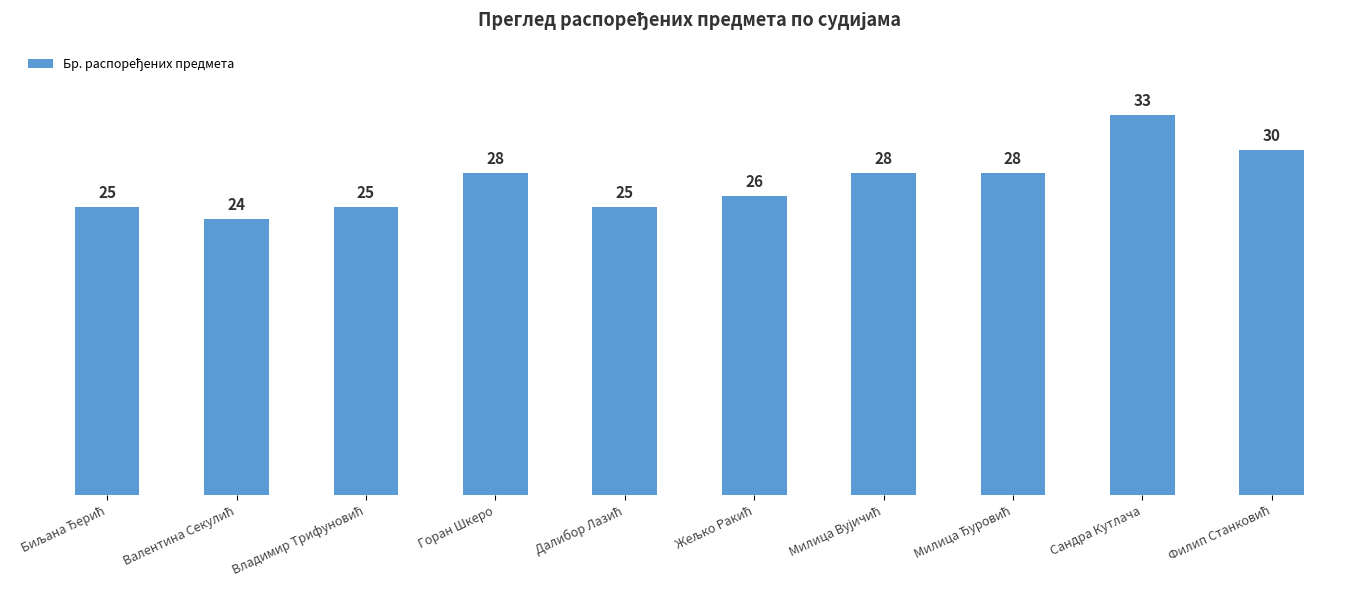

What is the value of the 8th bar from the left?

28